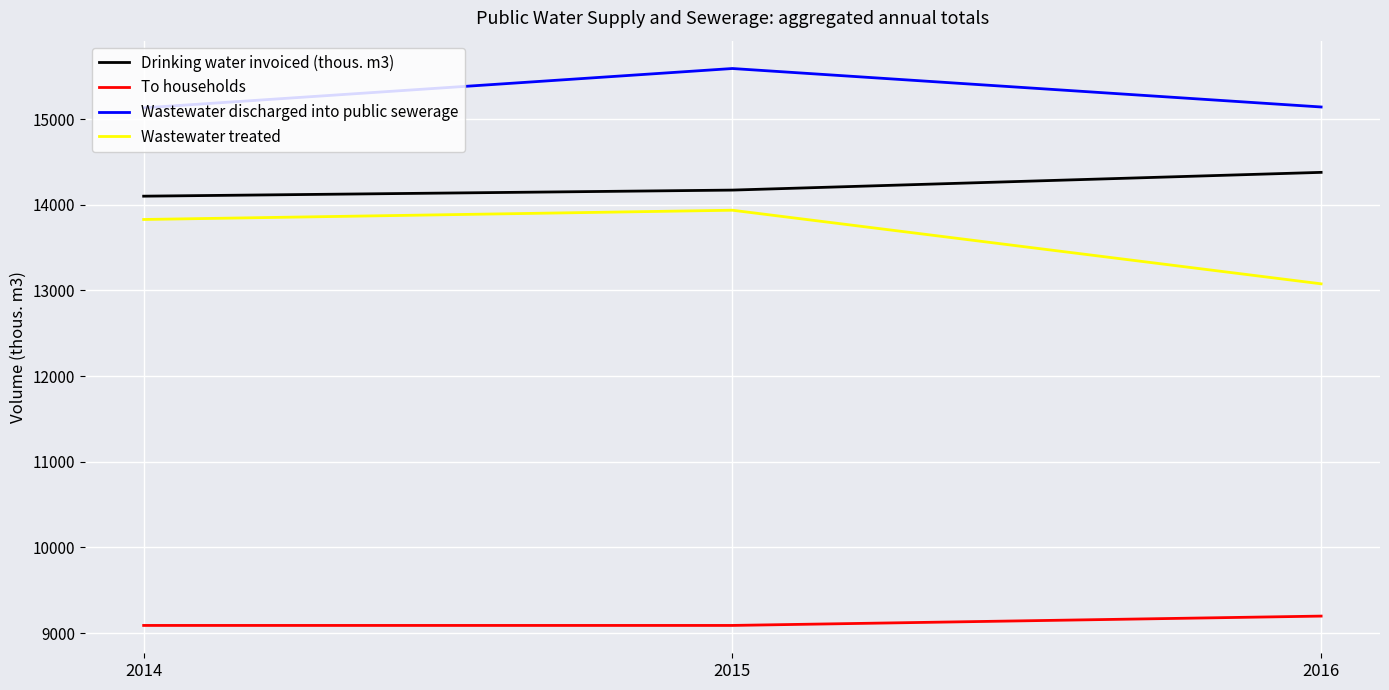

How many categories are shown in the chart?

3